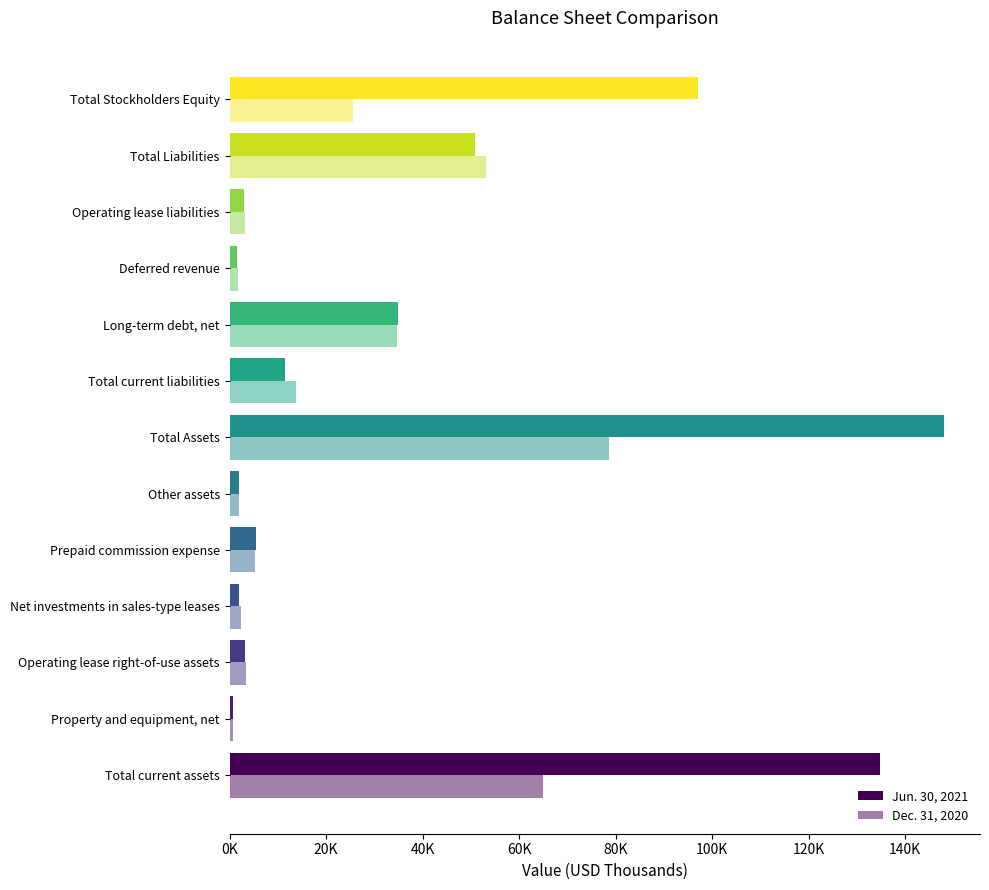

What is the value of the Jun. 30, 2021 bar at the 6th from the left?

1976